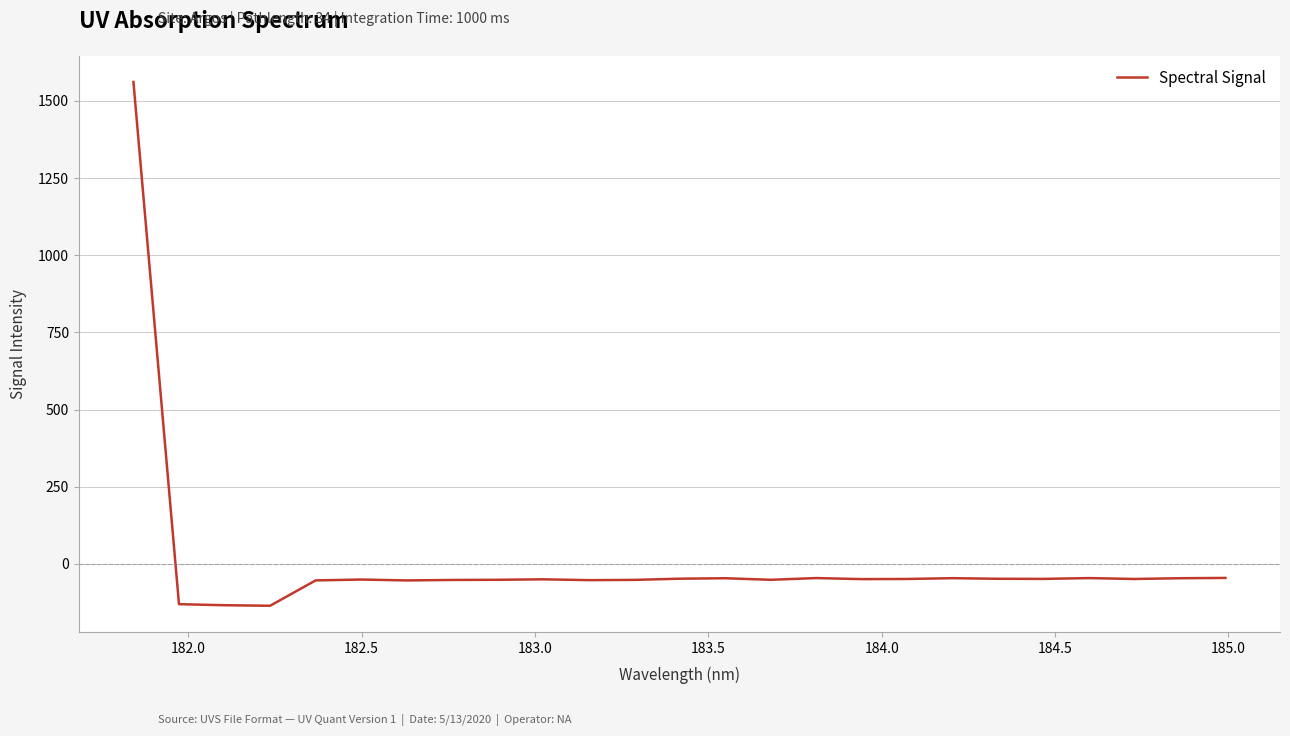

What is the minimum value shown in the chart?

-135.4